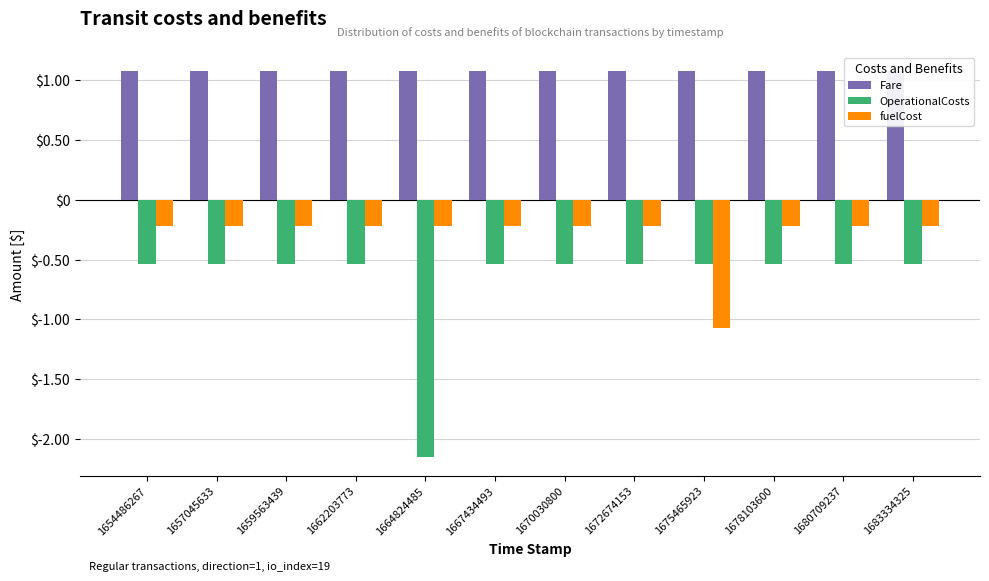

Reading left to right, list all the values displayed in this chart.

Fare: 1654486267=0.0	1657045633=0.0	1659563439=0.0	1662203773=0.0	1664824485=0.0	1667434493=0.0	1670030800=0.0	1672674153=0.0	1675465923=0.0	1678103600=0.0	1680709237=0.0	1683334325=0.0
OperationalCosts: 1654486267=-0.0	1657045633=-0.0	1659563439=-0.0	1662203773=-0.0	1664824485=-0.0	1667434493=-0.0	1670030800=-0.0	1672674153=-0.0	1675465923=-0.0	1678103600=-0.0	1680709237=-0.0	1683334325=-0.0
fuelCost: 1654486267=-0.0	1657045633=-0.0	1659563439=-0.0	1662203773=-0.0	1664824485=-0.0	1667434493=-0.0	1670030800=-0.0	1672674153=-0.0	1675465923=-0.0	1678103600=-0.0	1680709237=-0.0	1683334325=-0.0